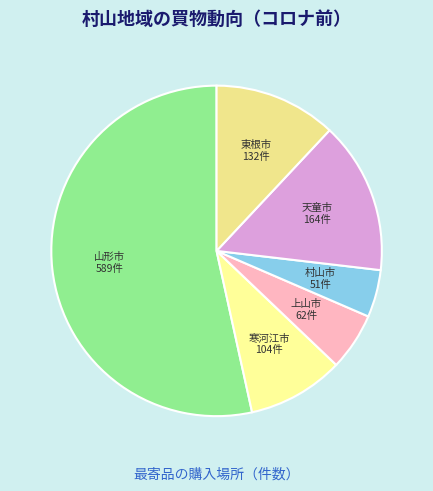

Is 山形市 the majority of the pie?

Yes